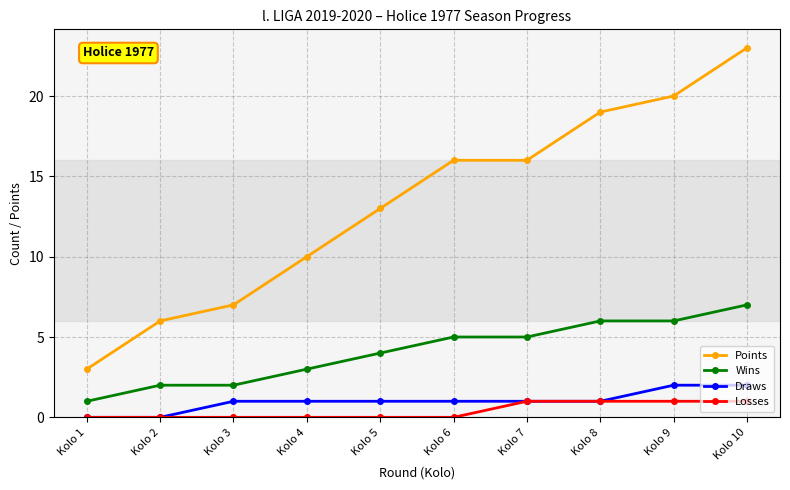

Rank the series by their maximum value, from highest to lowest.

Points, Wins, Draws, Losses